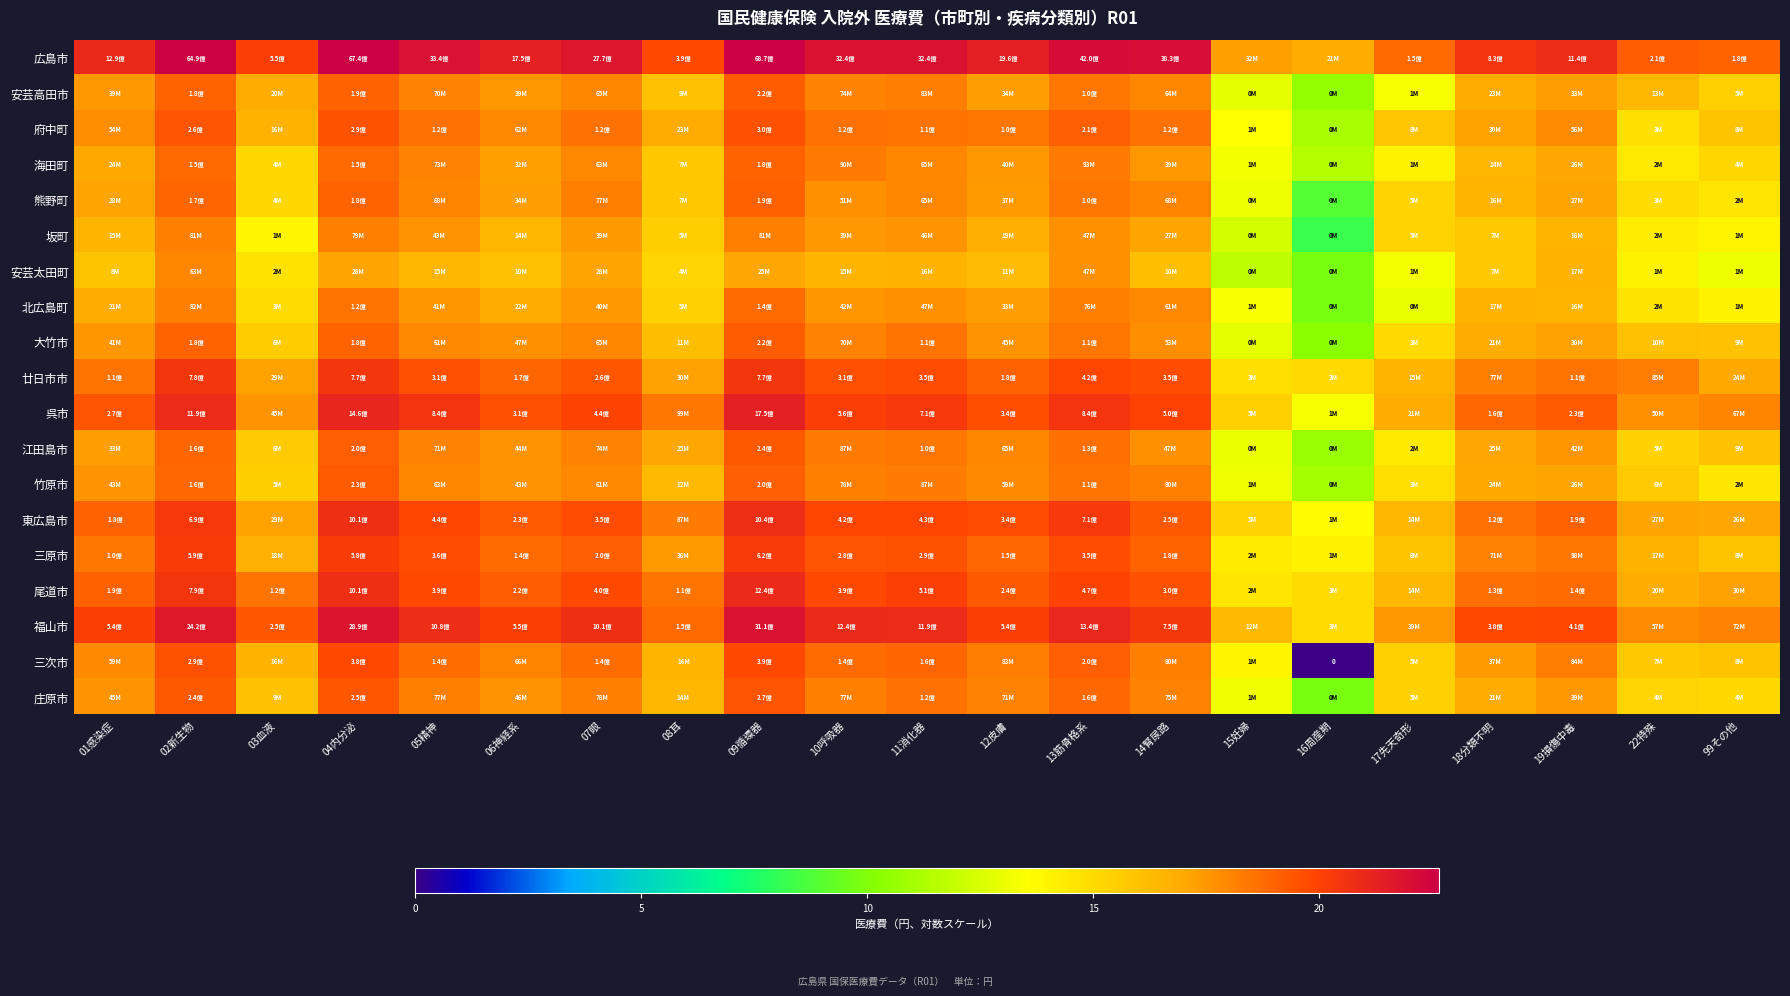

Is it true that 大竹市 equals 10.0 at 22特殊?

False